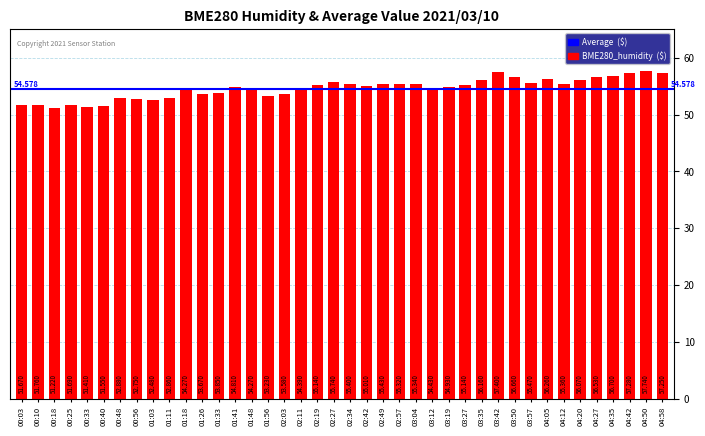

What is the maximum value shown in the chart?

57.7